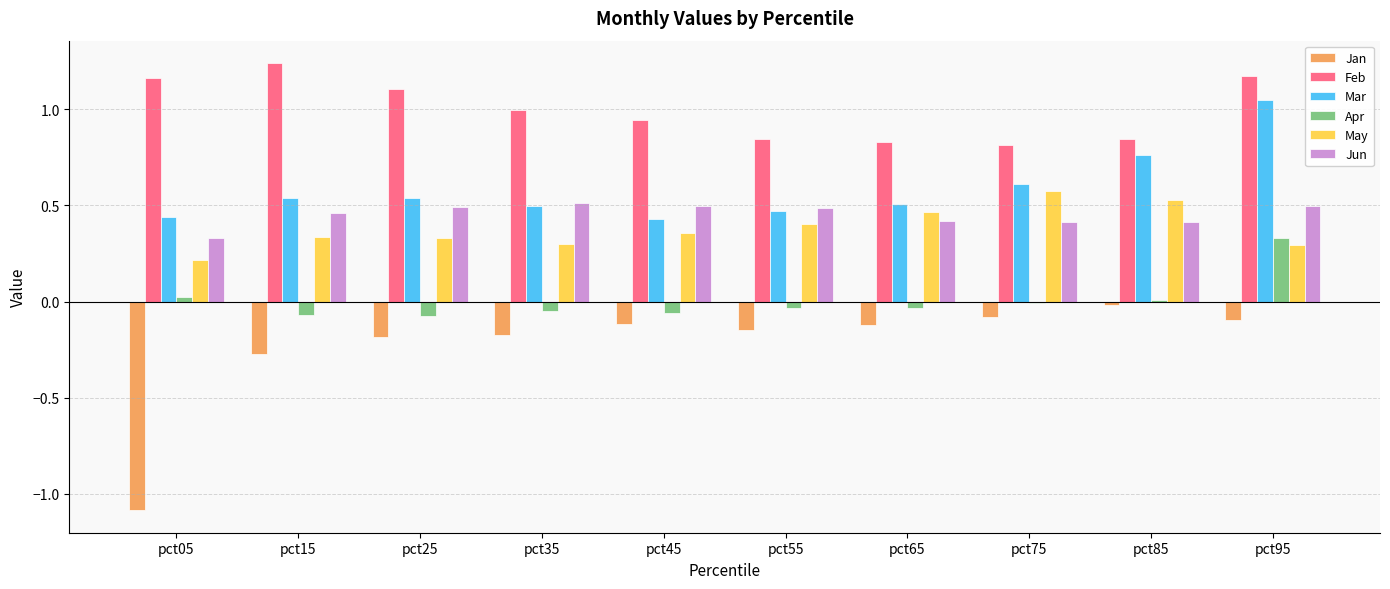

List the series in order of their peak value, highest first.

Feb, Mar, May, Jun, Apr, Jan